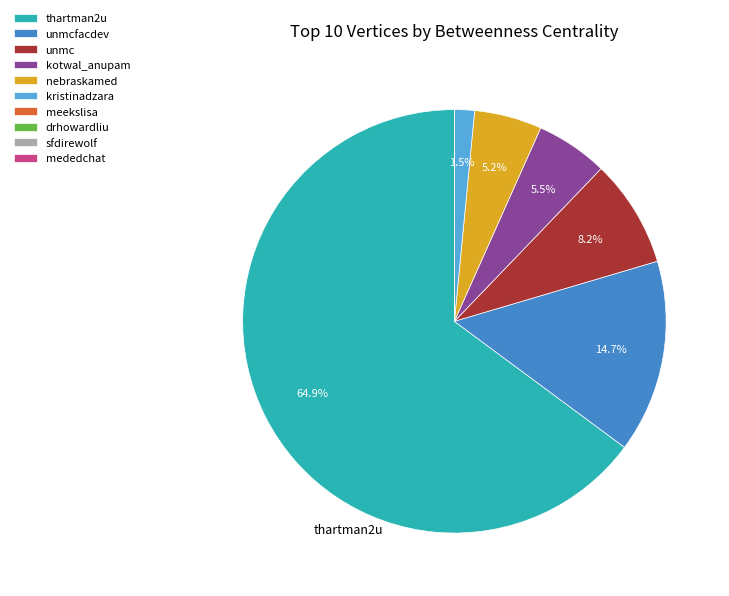

Is there a majority slice in this chart?

Yes